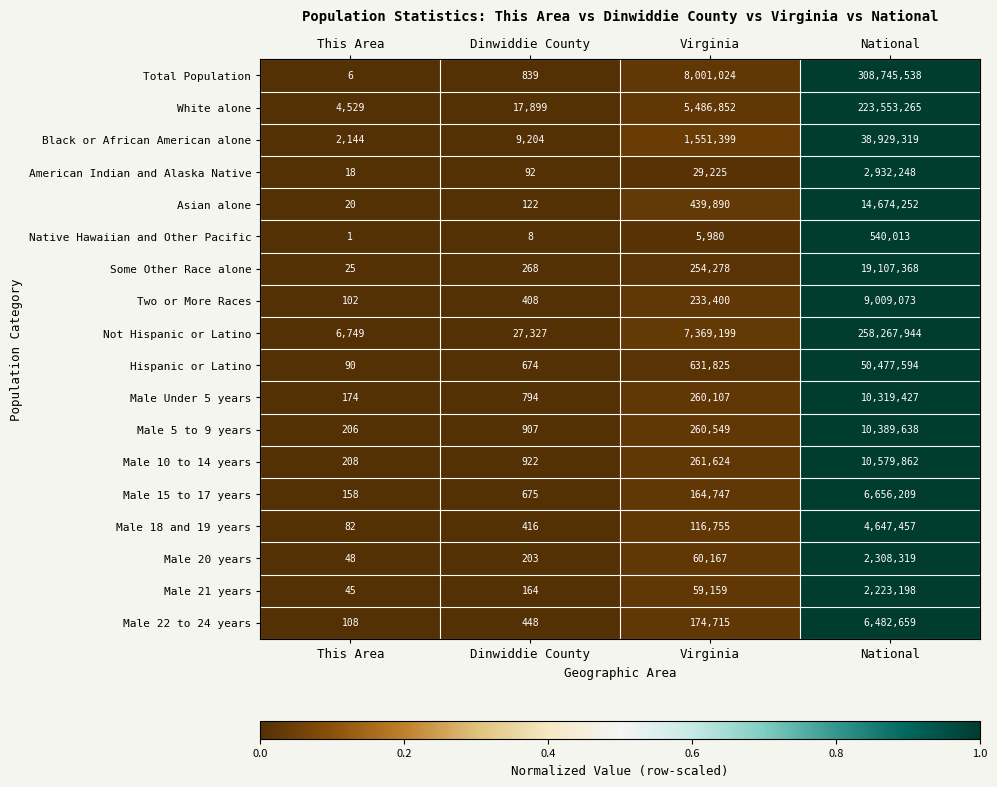

What value does the Some Other Race alone series have at Virginia, to the nearest 10?

254280